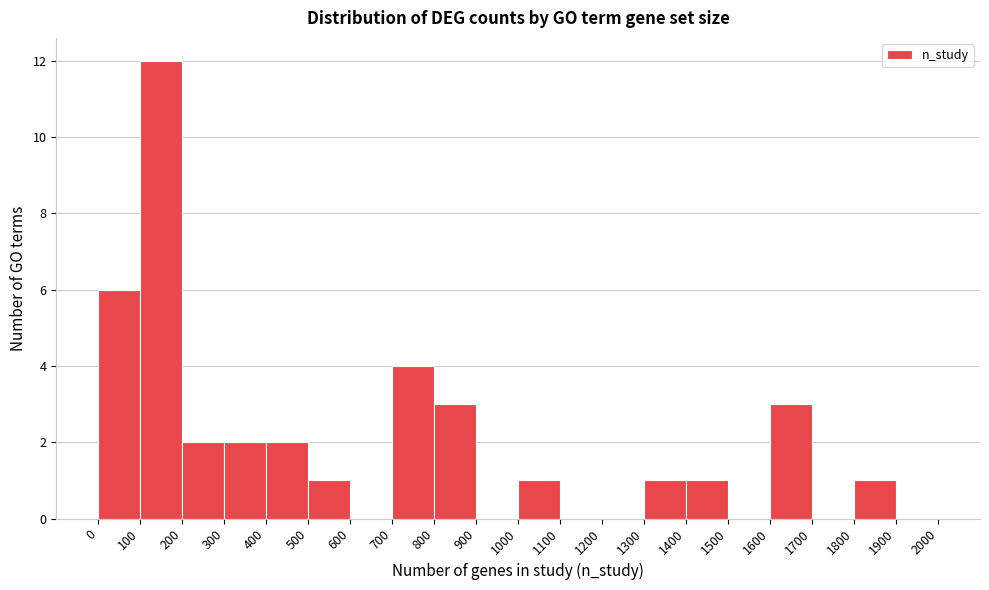

Reading left to right, transcribe this chart: for each bar, give the range it covers on the x-axis and its height. The values are not printed on the chart, so give them approximately, as read against the axis.

0 to 100: 6
100 to 200: 12
200 to 300: 2
300 to 400: 2
400 to 500: 2
500 to 600: 1
600 to 700: 0
700 to 800: 4
800 to 900: 3
900 to 1000: 0
1000 to 1100: 1
1100 to 1200: 0
1200 to 1300: 0
1300 to 1400: 1
1400 to 1500: 1
1500 to 1600: 0
1600 to 1700: 3
1700 to 1800: 0
1800 to 1900: 1
1900 to 2000: 0